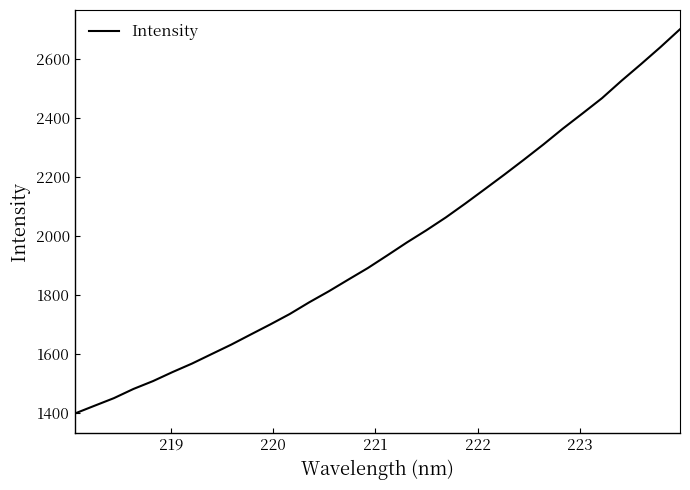

What is the greatest value displayed?

2699.3